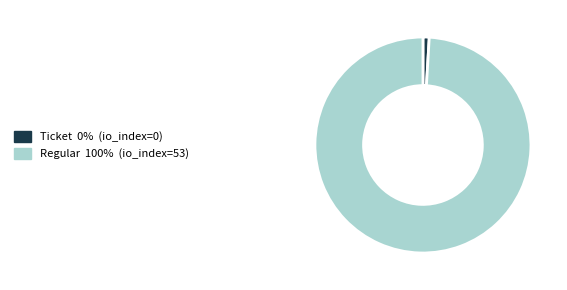

Does any single category account for the majority?

Yes